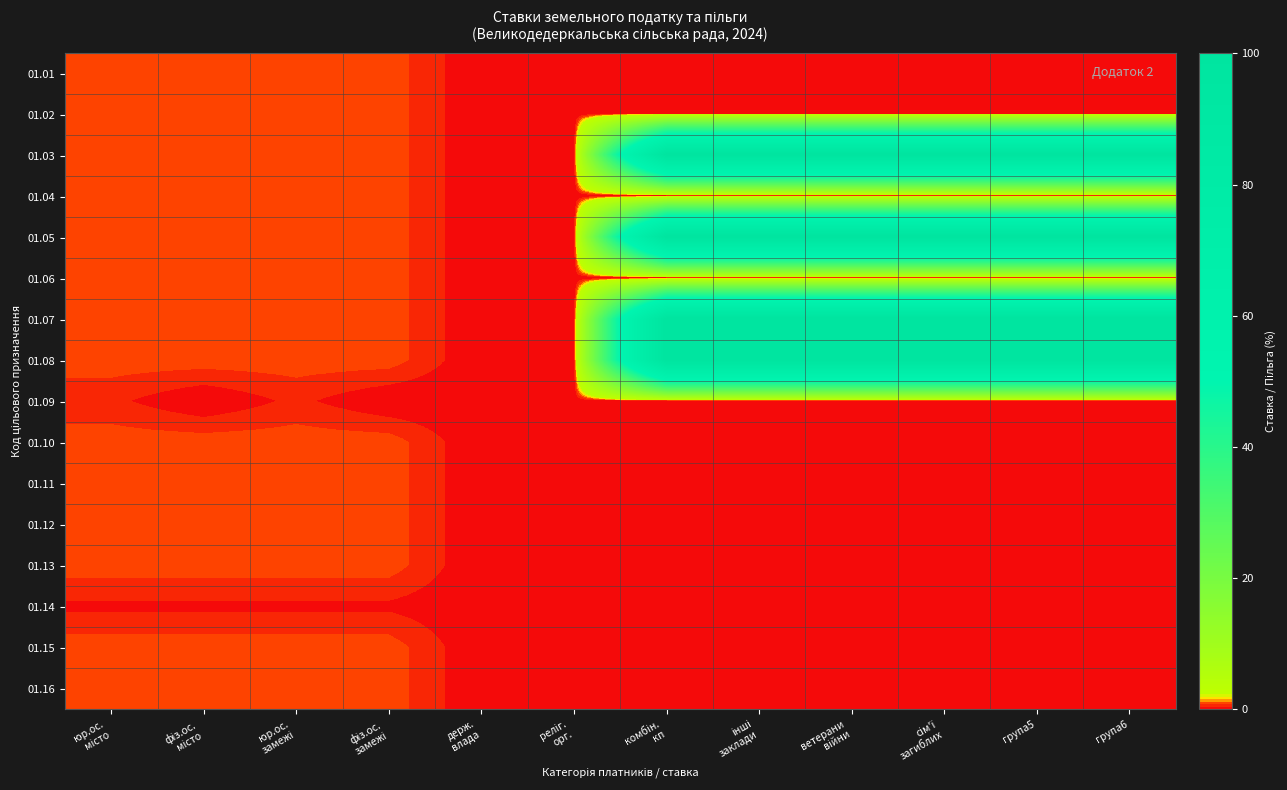

Reading left to right, what are all the values shown in this chart?

01.01: юр.ос.
місто=1.0	фіз.ос.
місто=1.0	юр.ос.
замежі=1.0	фіз.ос.
замежі=1.0	держ.
влада=0.0	реліг.
орг.=0.0	комбін.
кп=0.0	інші
заклади=0.0	ветерани
війни=0.0	сім'ї
загиблих=0.0	група5=0.0	група6=0.0
01.02: юр.ос.
місто=1.0	фіз.ос.
місто=1.0	юр.ос.
замежі=1.0	фіз.ос.
замежі=1.0	держ.
влада=0.0	реліг.
орг.=0.0	комбін.
кп=0.0	інші
заклади=0.0	ветерани
війни=0.0	сім'ї
загиблих=0.0	група5=0.0	група6=0.0
01.03: юр.ос.
місто=1.0	фіз.ос.
місто=1.0	юр.ос.
замежі=1.0	фіз.ос.
замежі=1.0	держ.
влада=0.0	реліг.
орг.=0.0	комбін.
кп=100.0	інші
заклади=100.0	ветерани
війни=100.0	сім'ї
загиблих=100.0	група5=100.0	група6=100.0
01.04: юр.ос.
місто=1.0	фіз.ос.
місто=1.0	юр.ос.
замежі=1.0	фіз.ос.
замежі=1.0	держ.
влада=0.0	реліг.
орг.=0.0	комбін.
кп=0.0	інші
заклади=0.0	ветерани
війни=0.0	сім'ї
загиблих=0.0	група5=0.0	група6=0.0
01.05: юр.ос.
місто=1.0	фіз.ос.
місто=1.0	юр.ос.
замежі=1.0	фіз.ос.
замежі=1.0	держ.
влада=0.0	реліг.
орг.=0.0	комбін.
кп=100.0	інші
заклади=100.0	ветерани
війни=100.0	сім'ї
загиблих=100.0	група5=100.0	група6=100.0
01.06: юр.ос.
місто=1.0	фіз.ос.
місто=1.0	юр.ос.
замежі=1.0	фіз.ос.
замежі=1.0	держ.
влада=0.0	реліг.
орг.=0.0	комбін.
кп=0.0	інші
заклади=0.0	ветерани
війни=0.0	сім'ї
загиблих=0.0	група5=0.0	група6=0.0
01.07: юр.ос.
місто=1.0	фіз.ос.
місто=1.0	юр.ос.
замежі=1.0	фіз.ос.
замежі=1.0	держ.
влада=0.0	реліг.
орг.=0.0	комбін.
кп=100.0	інші
заклади=100.0	ветерани
війни=100.0	сім'ї
загиблих=100.0	група5=100.0	група6=100.0
01.08: юр.ос.
місто=1.0	фіз.ос.
місто=1.0	юр.ос.
замежі=1.0	фіз.ос.
замежі=1.0	держ.
влада=0.0	реліг.
орг.=0.0	комбін.
кп=100.0	інші
заклади=100.0	ветерани
війни=100.0	сім'ї
загиблих=100.0	група5=100.0	група6=100.0
01.09: юр.ос.
місто=0.5	фіз.ос.
місто=0.0	юр.ос.
замежі=0.5	фіз.ос.
замежі=0.0	держ.
влада=0.0	реліг.
орг.=0.0	комбін.
кп=0.0	інші
заклади=0.0	ветерани
війни=0.0	сім'ї
загиблих=0.0	група5=0.0	група6=0.0
01.10: юр.ос.
місто=1.0	фіз.ос.
місто=1.0	юр.ос.
замежі=1.0	фіз.ос.
замежі=1.0	держ.
влада=0.0	реліг.
орг.=0.0	комбін.
кп=0.0	інші
заклади=0.0	ветерани
війни=0.0	сім'ї
загиблих=0.0	група5=0.0	група6=0.0
01.11: юр.ос.
місто=1.0	фіз.ос.
місто=1.0	юр.ос.
замежі=1.0	фіз.ос.
замежі=1.0	держ.
влада=0.0	реліг.
орг.=0.0	комбін.
кп=0.0	інші
заклади=0.0	ветерани
війни=0.0	сім'ї
загиблих=0.0	група5=0.0	група6=0.0
01.12: юр.ос.
місто=1.0	фіз.ос.
місто=1.0	юр.ос.
замежі=1.0	фіз.ос.
замежі=1.0	держ.
влада=0.0	реліг.
орг.=0.0	комбін.
кп=0.0	інші
заклади=0.0	ветерани
війни=0.0	сім'ї
загиблих=0.0	група5=0.0	група6=0.0
01.13: юр.ос.
місто=1.0	фіз.ос.
місто=1.0	юр.ос.
замежі=1.0	фіз.ос.
замежі=1.0	держ.
влада=0.0	реліг.
орг.=0.0	комбін.
кп=0.0	інші
заклади=0.0	ветерани
війни=0.0	сім'ї
загиблих=0.0	група5=0.0	група6=0.0
01.14: юр.ос.
місто=0.3	фіз.ос.
місто=0.3	юр.ос.
замежі=0.3	фіз.ос.
замежі=0.3	держ.
влада=0.0	реліг.
орг.=0.0	комбін.
кп=0.0	інші
заклади=0.0	ветерани
війни=0.0	сім'ї
загиблих=0.0	група5=0.0	група6=0.0
01.15: юр.ос.
місто=1.0	фіз.ос.
місто=1.0	юр.ос.
замежі=1.0	фіз.ос.
замежі=1.0	держ.
влада=0.0	реліг.
орг.=0.0	комбін.
кп=0.0	інші
заклади=0.0	ветерани
війни=0.0	сім'ї
загиблих=0.0	група5=0.0	група6=0.0
01.16: юр.ос.
місто=1.0	фіз.ос.
місто=1.0	юр.ос.
замежі=1.0	фіз.ос.
замежі=1.0	держ.
влада=0.0	реліг.
орг.=0.0	комбін.
кп=0.0	інші
заклади=0.0	ветерани
війни=0.0	сім'ї
загиблих=0.0	група5=0.0	група6=0.0